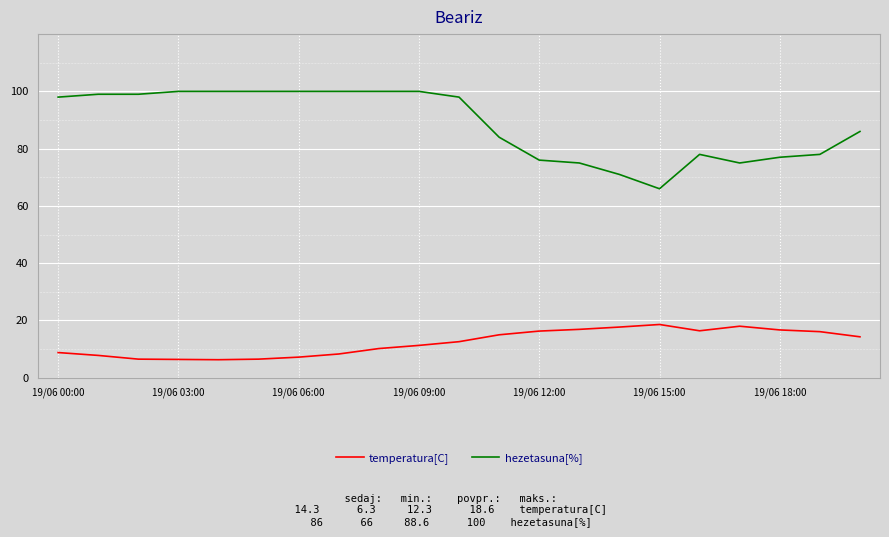

Which series has the widest spread of values?

hezetasuna[%]